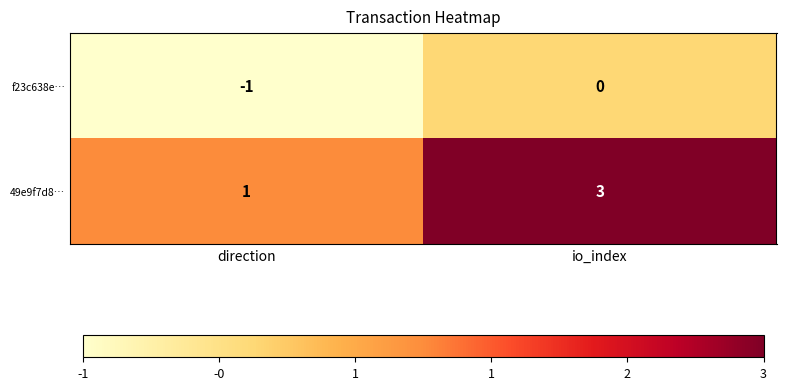

At how many categories does at least one series exceed 0?

2